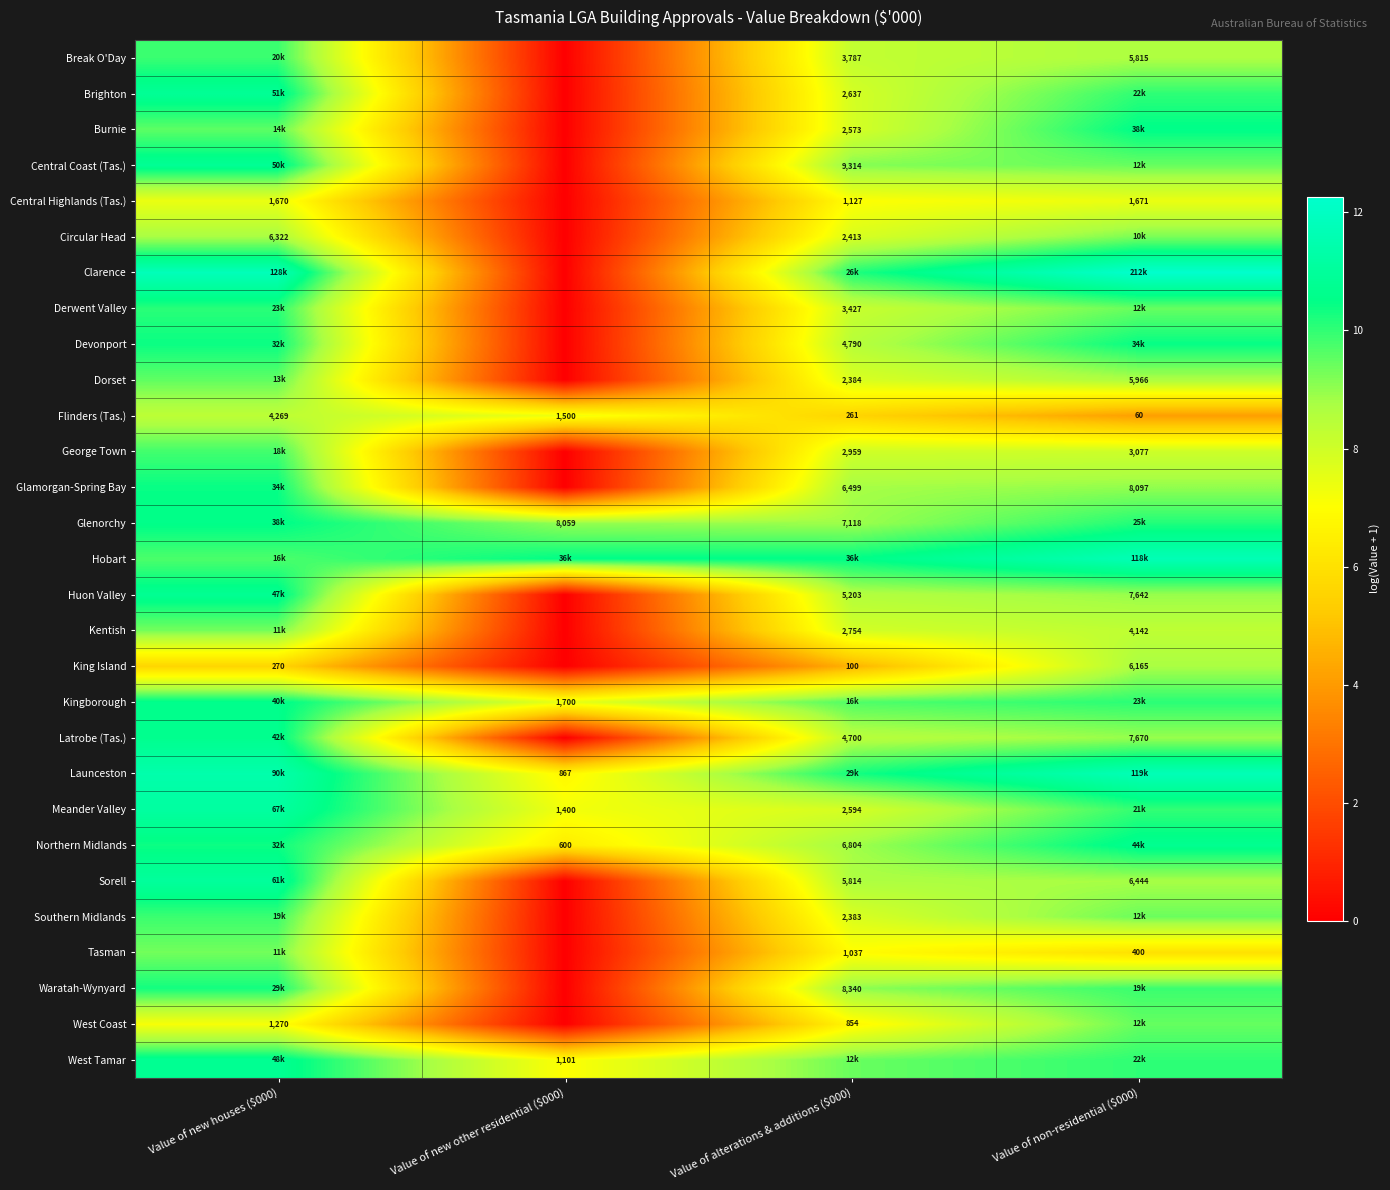

What is the spread (max minus min) of values at Value of alterations & additions ($000)?

5.9